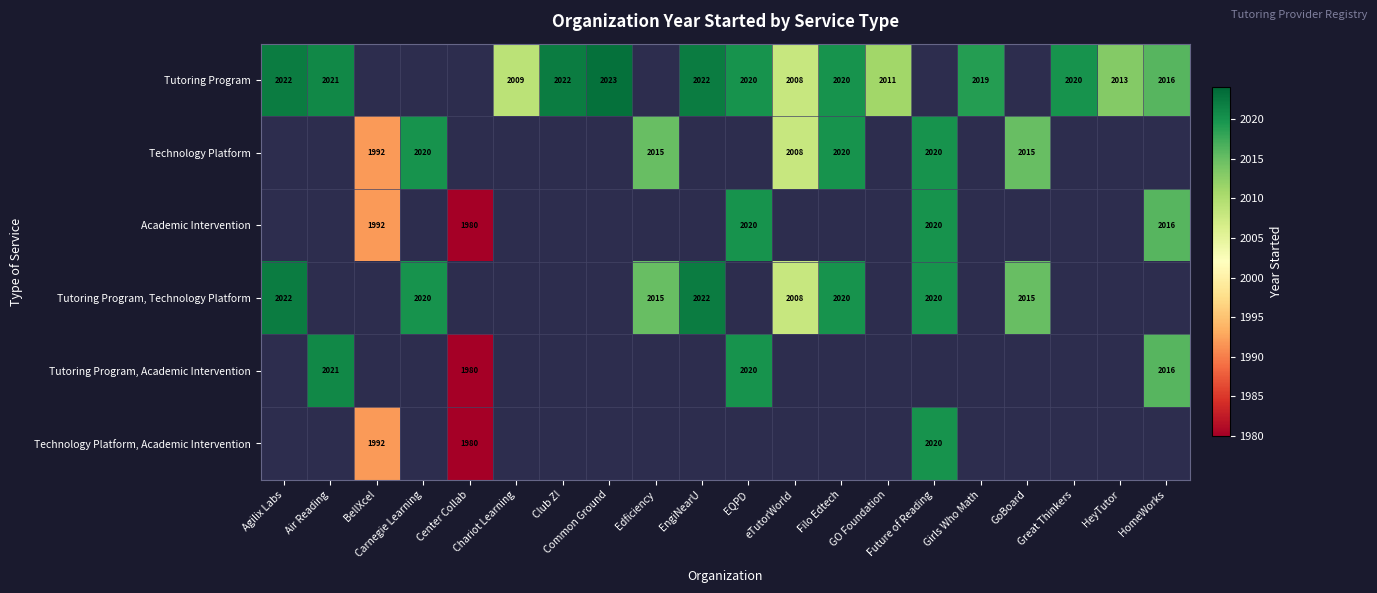

Between GO Foundation and GoBoard, which is larger?

GoBoard